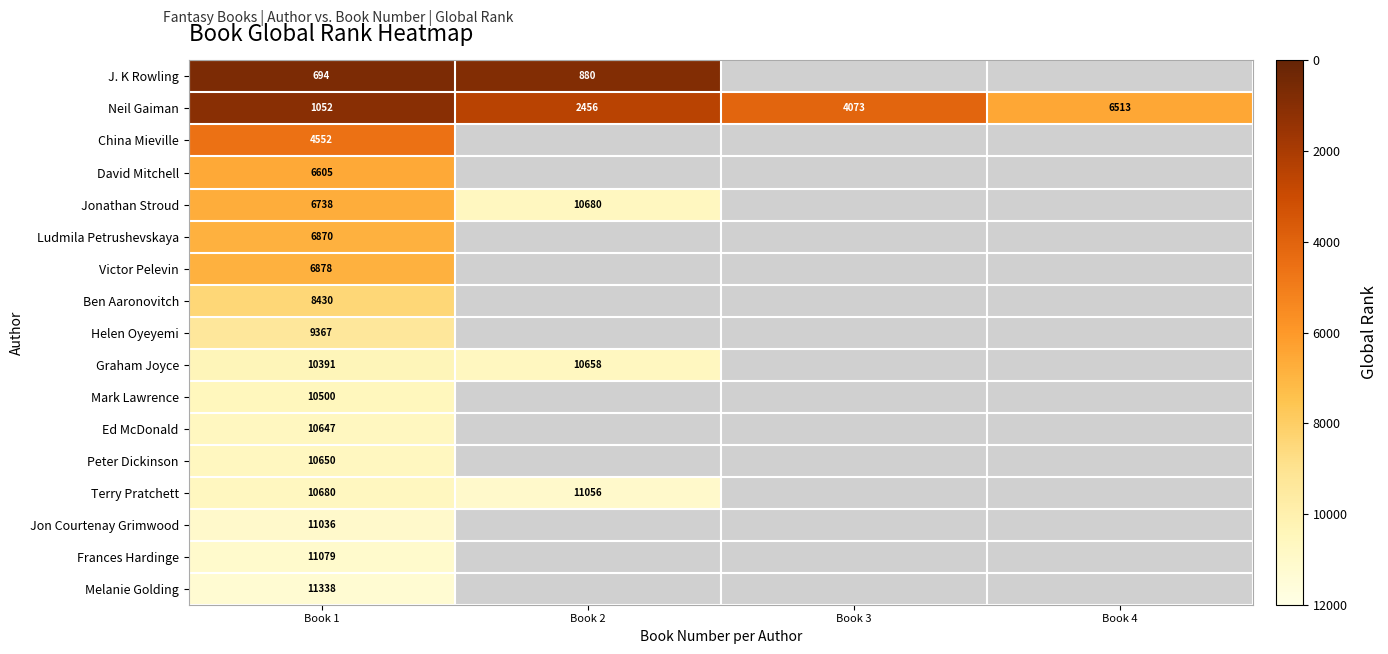

Rank the categories by row_0 value from lowest to highest.

Book 1, Book 2, Book 3, Book 4